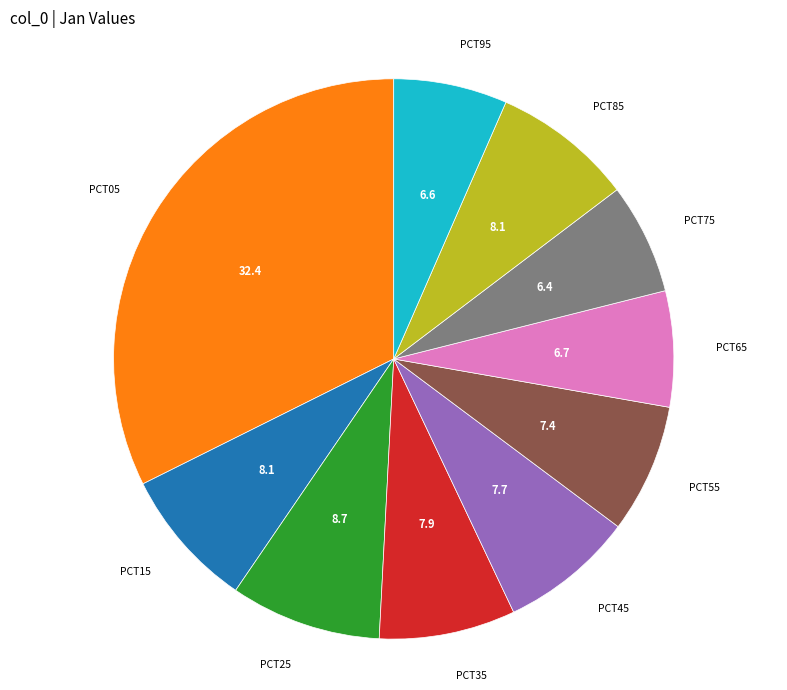

Is there a majority slice in this chart?

No